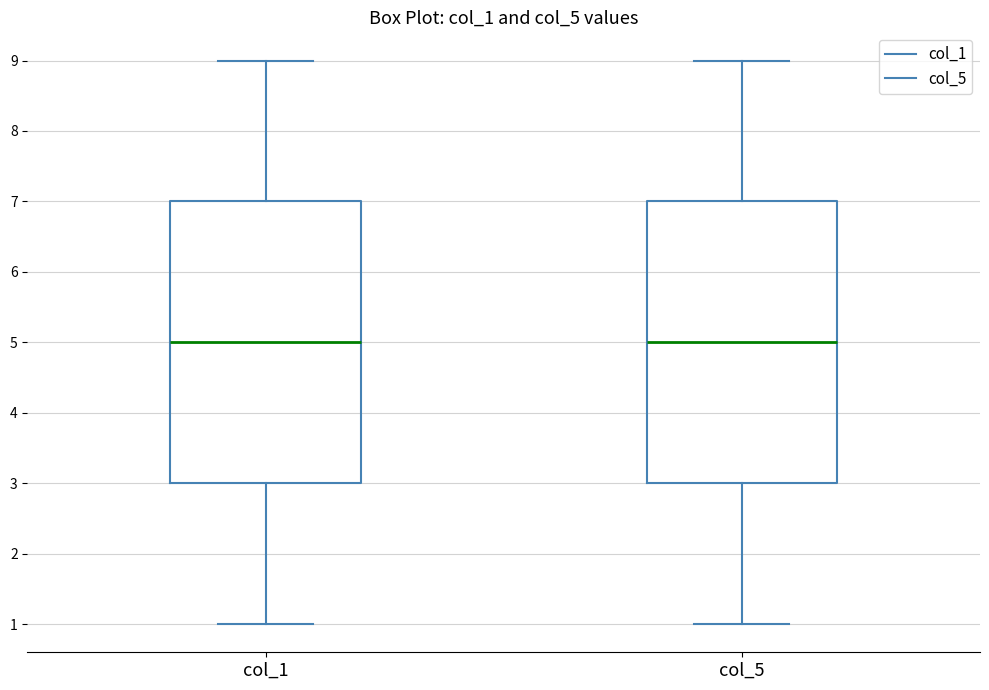

Reading left to right, read every box against the y-axis: the position of its median line, the range the box covers, and the ends of its whiskers. The values are not printed on the chart, so give them approximately, as read against the axis.

col_1: median 5, box 3 to 7, whiskers 1 to 9
col_5: median 5, box 3 to 7, whiskers 1 to 9